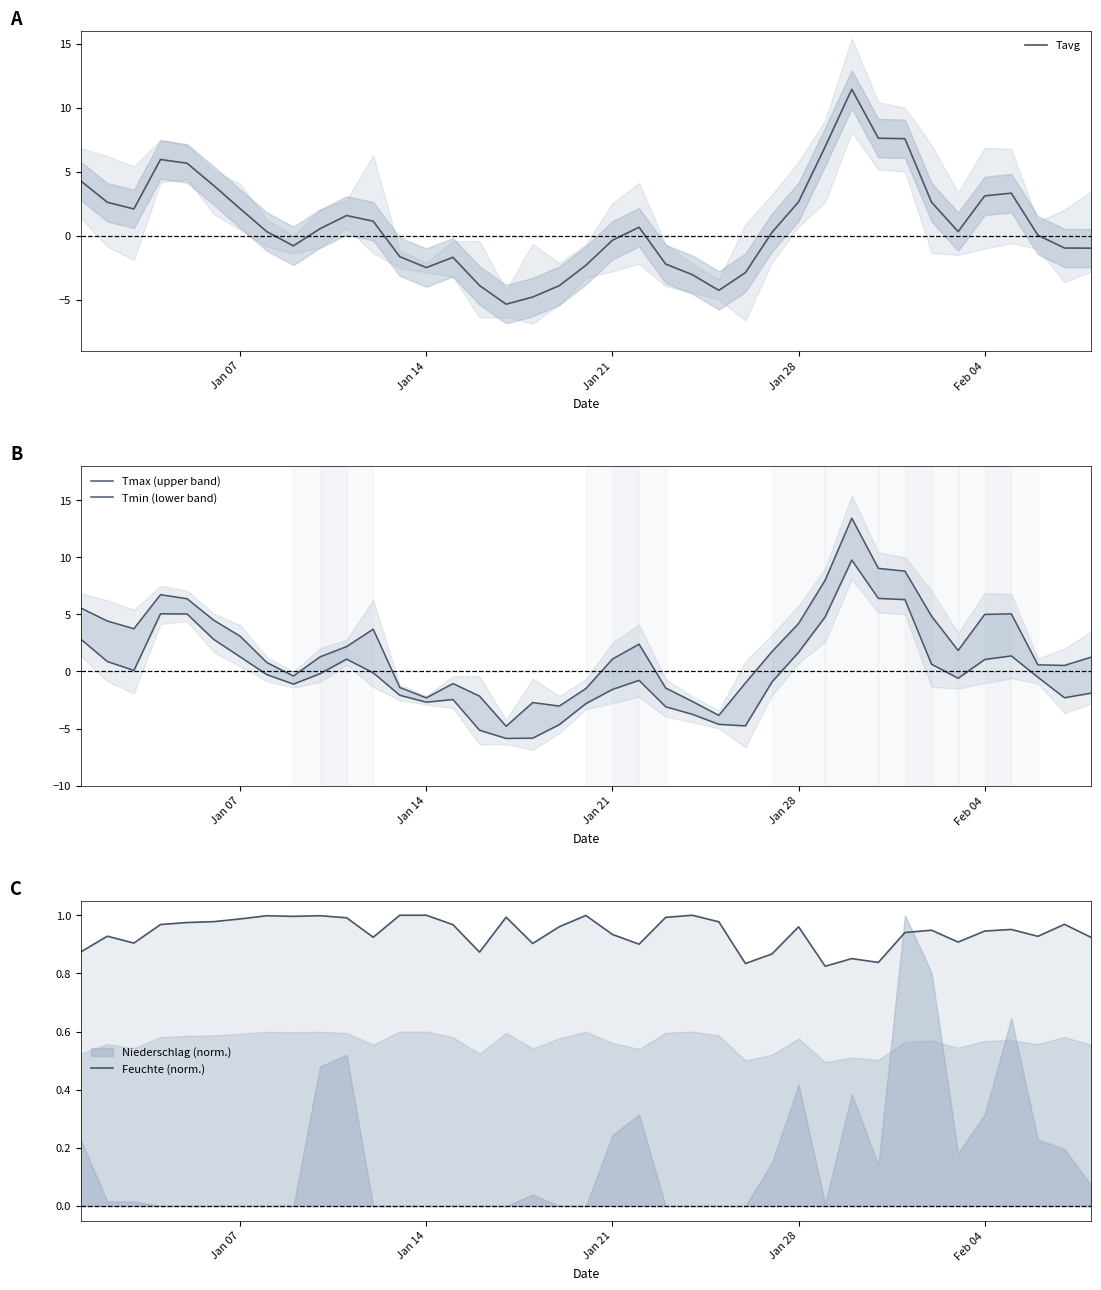

What is the minimum value for Tavg?

-5.4